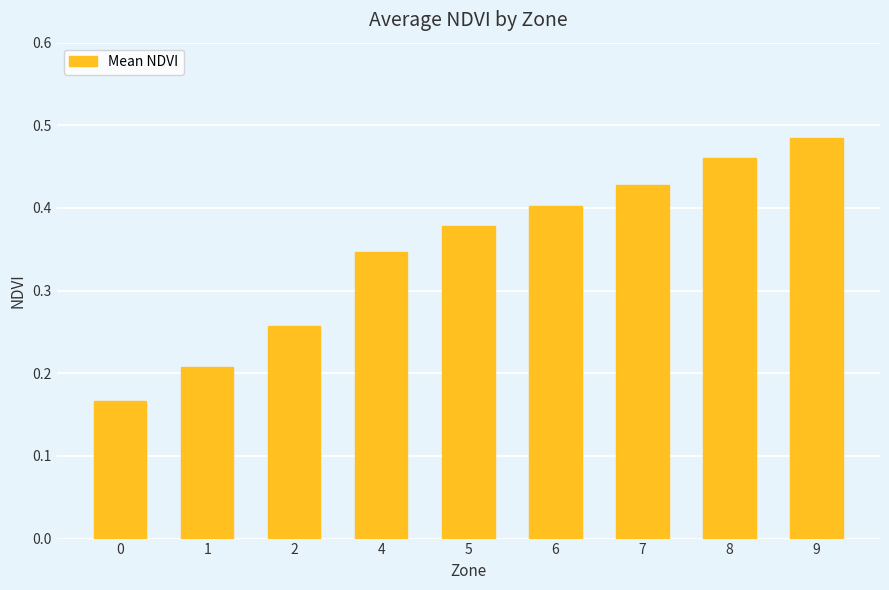

List the labels in order of value, smallest first.

0, 1, 2, 4, 5, 6, 7, 8, 9